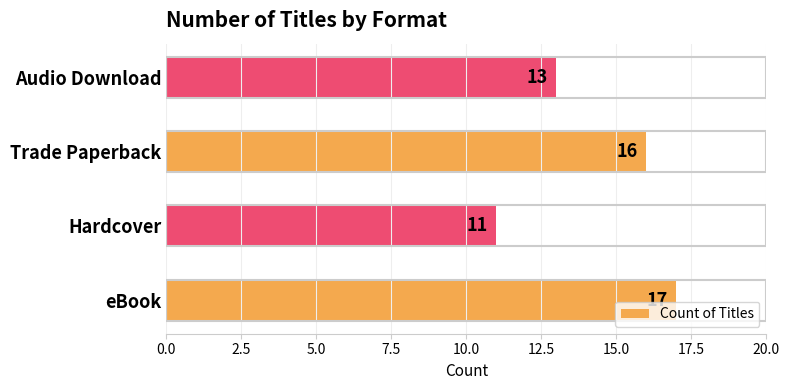

How many data points does each series have?

4